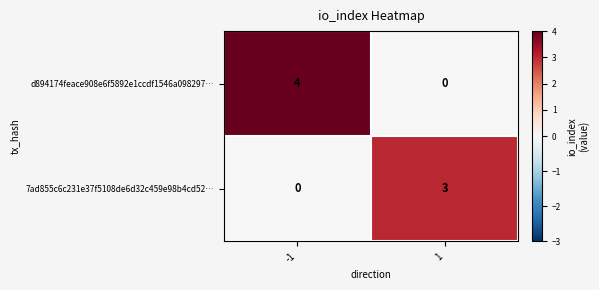

Which series has the largest range (max minus min)?

d894174feace908e6f5892e1ccdf1546a098297…